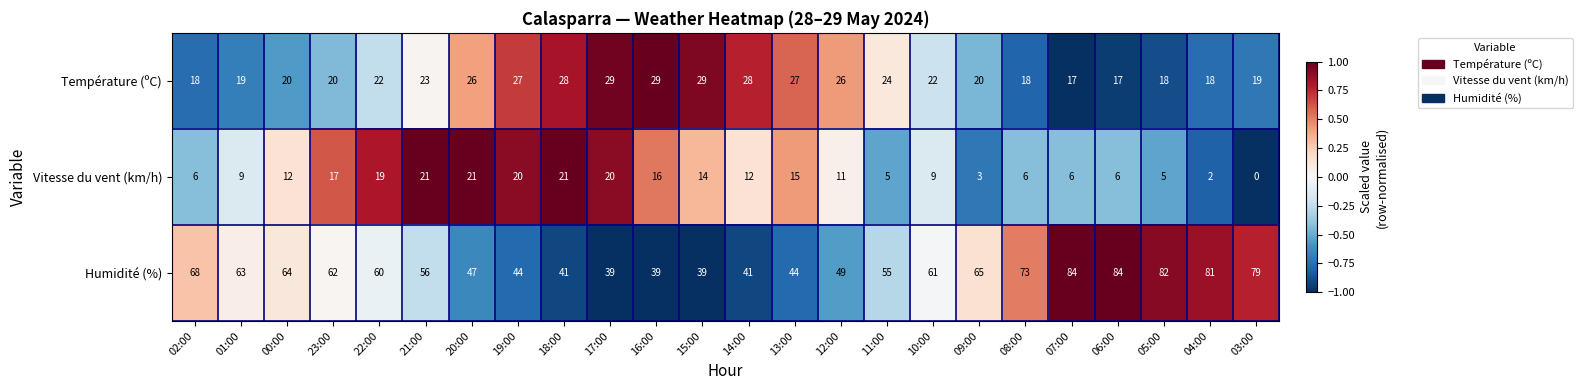

Which series has the largest total across all categories?

Humidité (%)